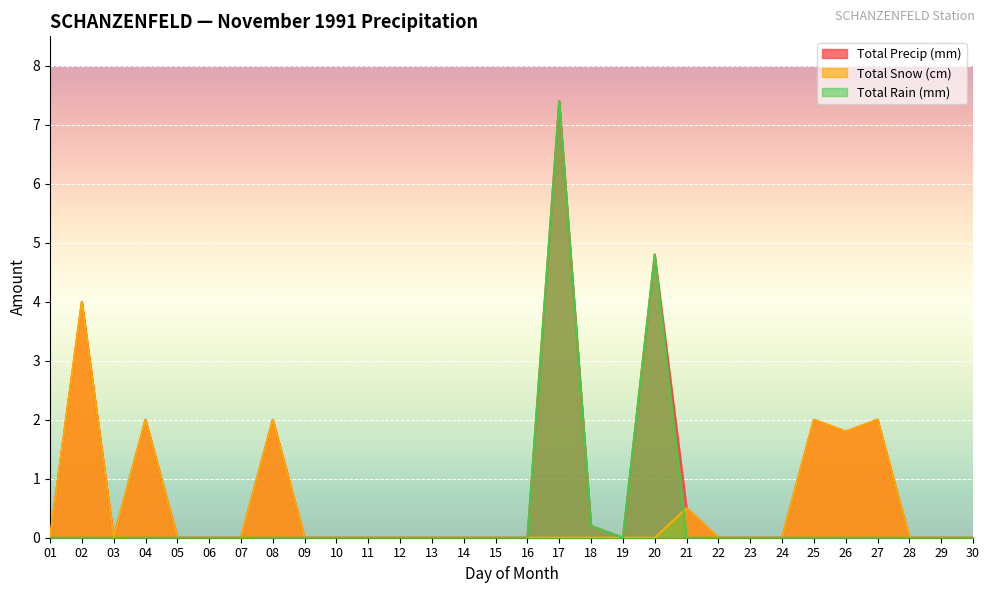

What is the difference between the maximum and second lowest values in the Total Precip (mm) series?

7.4